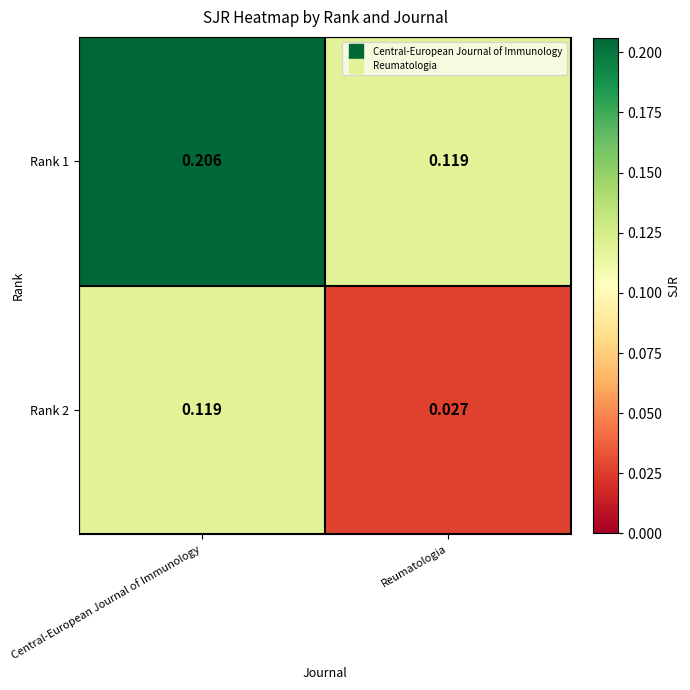

What is the total value across all series at Central-European Journal of Immunology?

0.3